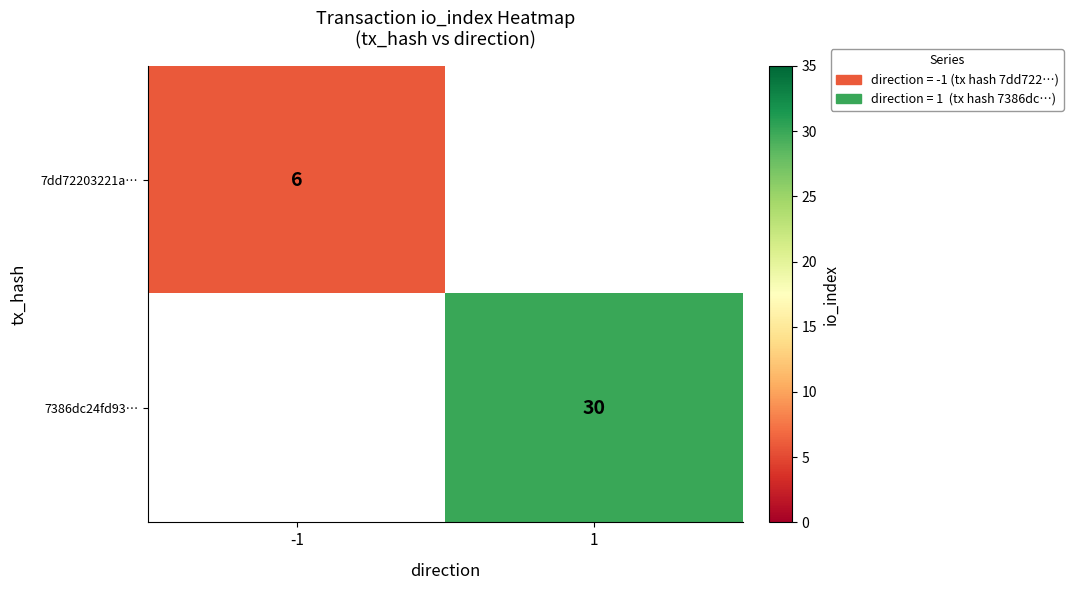

The 7dd72203221a… series shows 9 at -1. True or false?

False